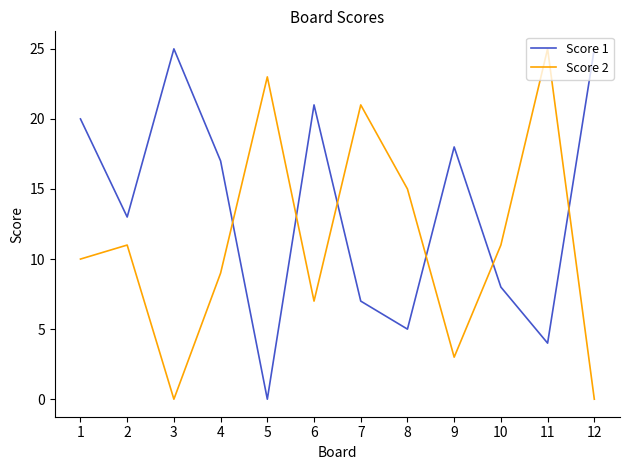

How many times do Score 1 and Score 2 cross each other?

6